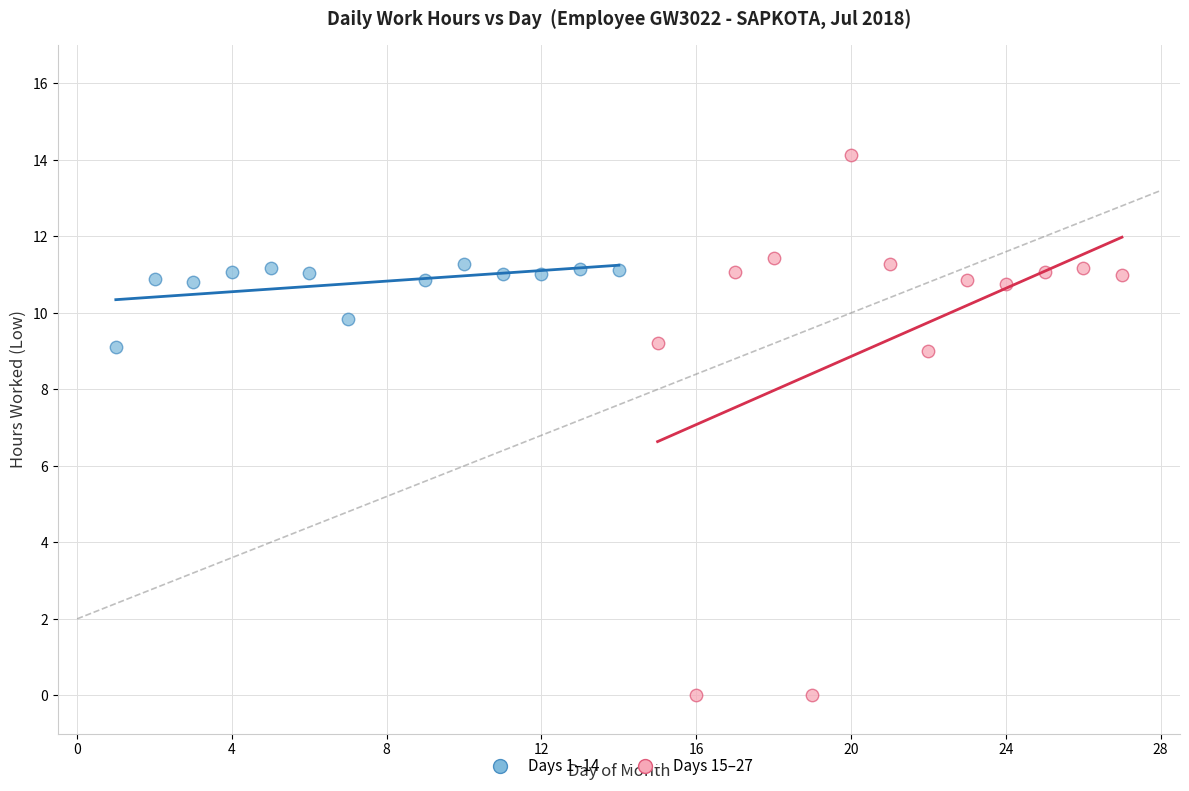

Which series reaches the minimum Y coordinate?

Days 15–27